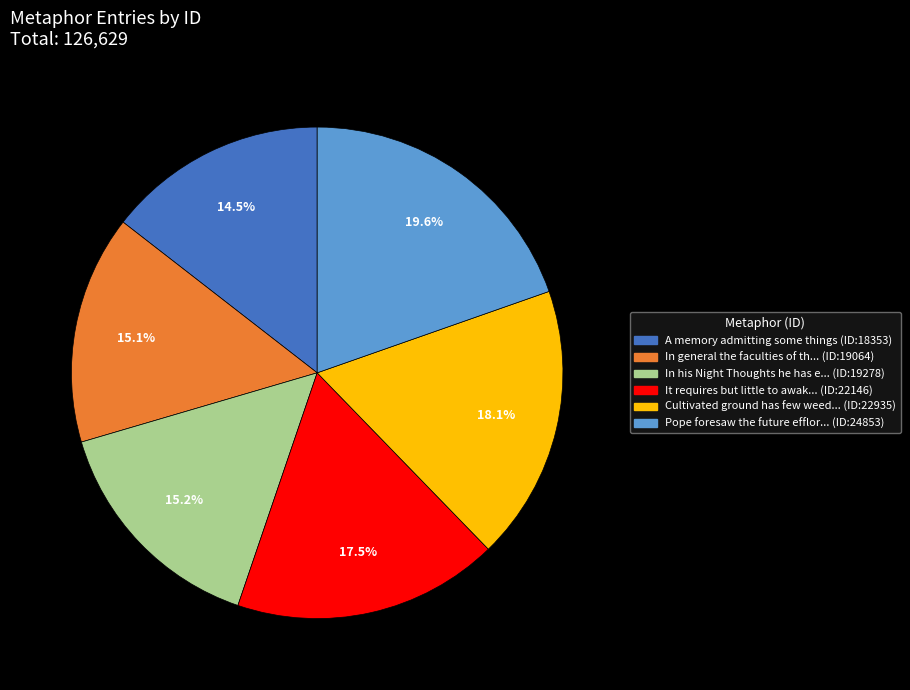

Approximately how many times larger is the value at Cultivated ground has few weed... (ID:22935) compared to Pope foresaw the future efflor... (ID:24853)?

0.9